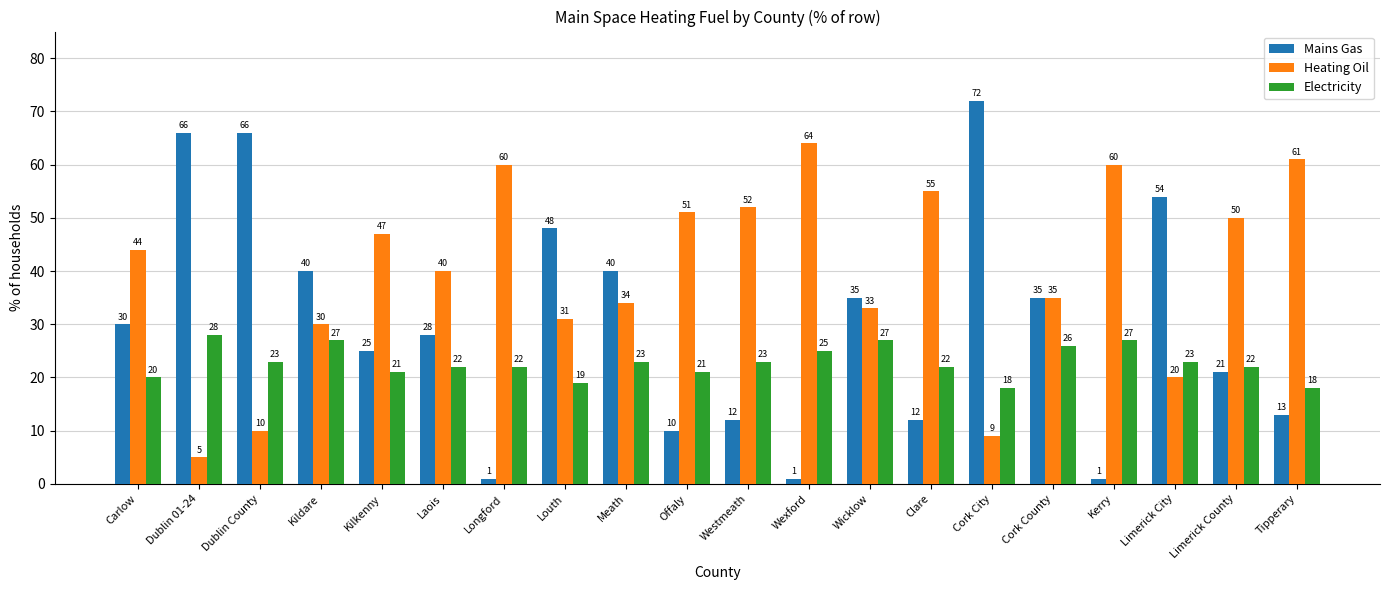

What is the difference between the highest and lowest values at Longford?

59